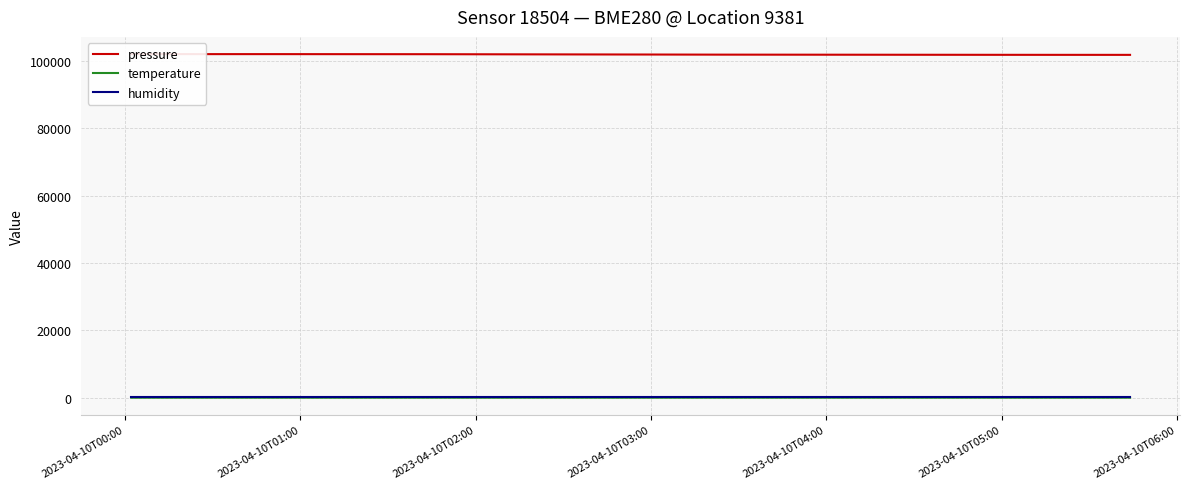

What are all the series names shown in the legend?

pressure, temperature, humidity